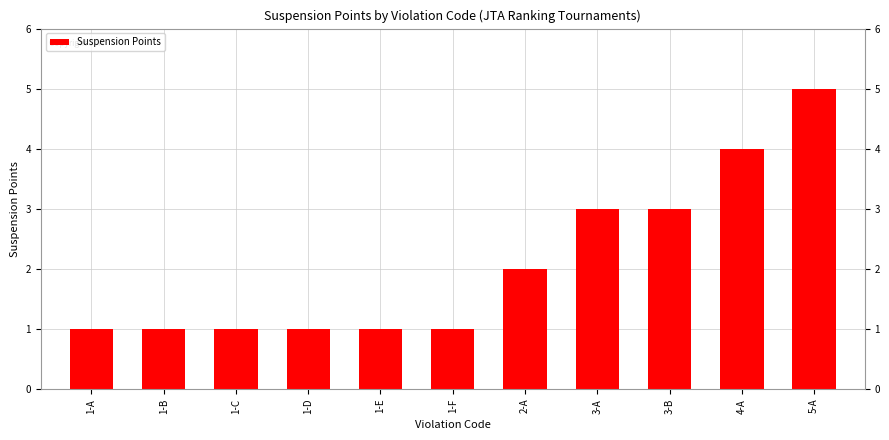

True or false: the data shows 0 at 1-A.

False